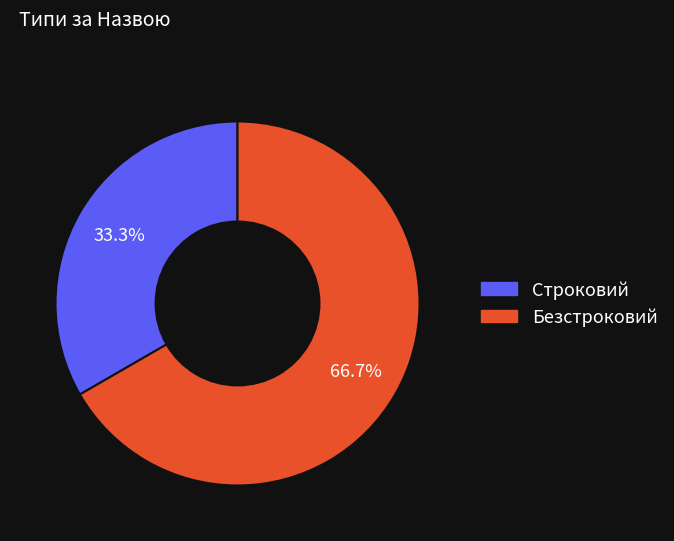

What percentage do Строковий and Безстроковий together represent?

100.0%